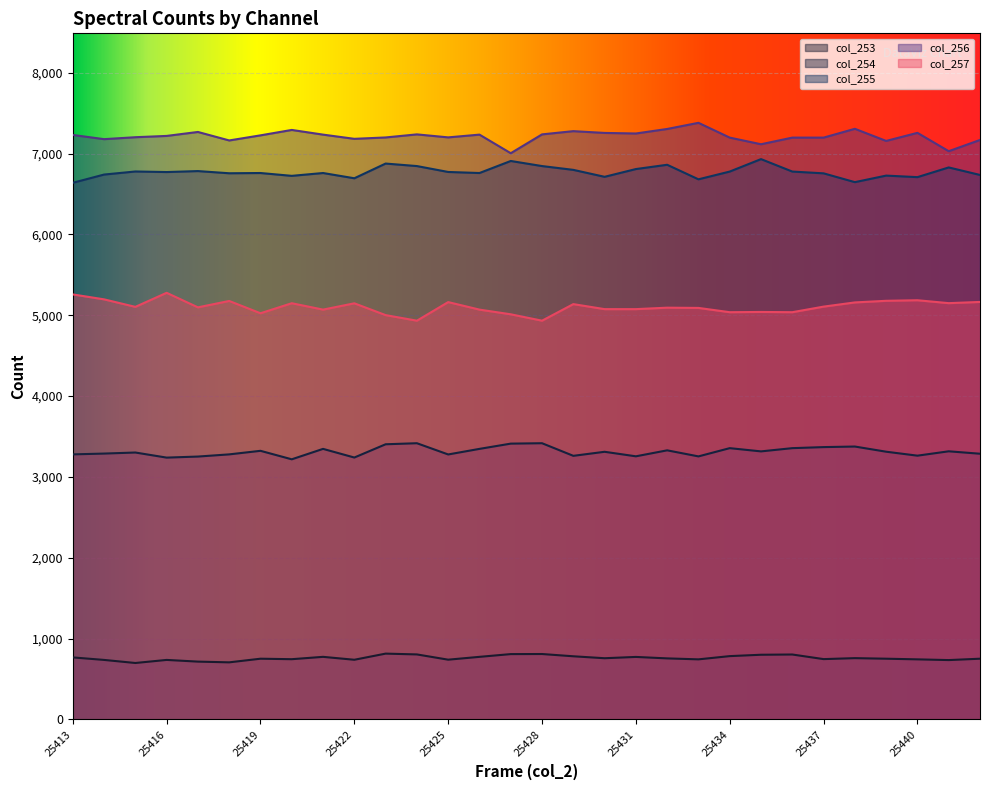

What is the value of the col_255 point at the 24th from the left?

6778